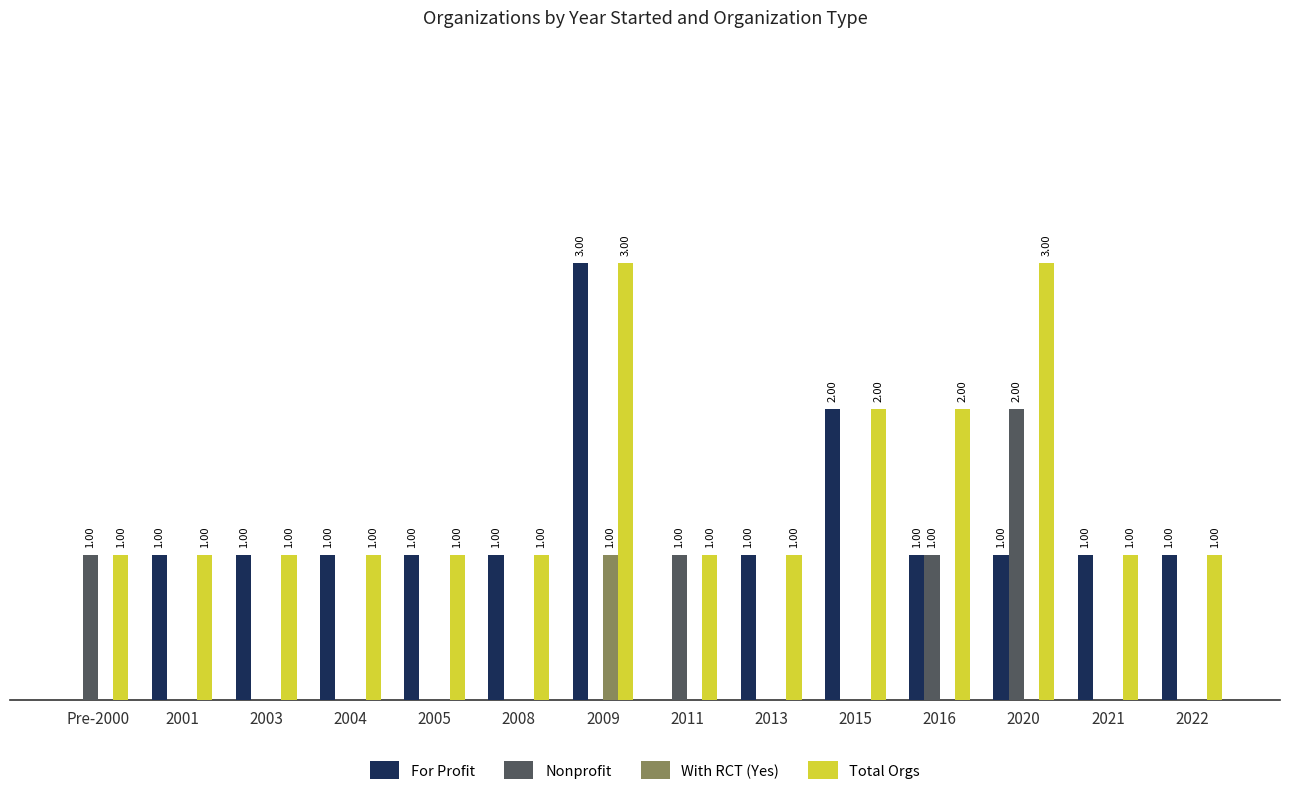

Is the value of For Profit at 2005 greater than the value of With RCT (Yes) at 2004?

Yes